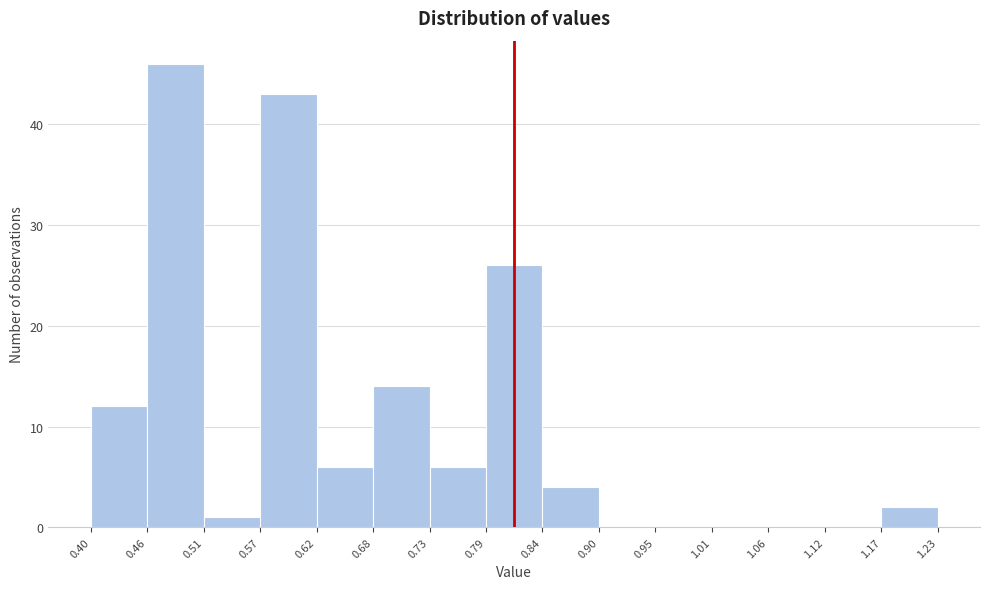

Reading left to right, transcribe this chart: for each bar, give the range it covers on the x-axis and its height. The values are not printed on the chart, so give them approximately, as read against the axis.

0.40 to 0.46: 12
0.46 to 0.51: 46
0.51 to 0.57: 1
0.57 to 0.62: 43
0.62 to 0.68: 6
0.68 to 0.73: 14
0.73 to 0.79: 6
0.79 to 0.84: 26
0.84 to 0.90: 4
0.90 to 0.95: 0
0.95 to 1.01: 0
1.01 to 1.06: 0
1.06 to 1.12: 0
1.12 to 1.17: 0
1.17 to 1.23: 2